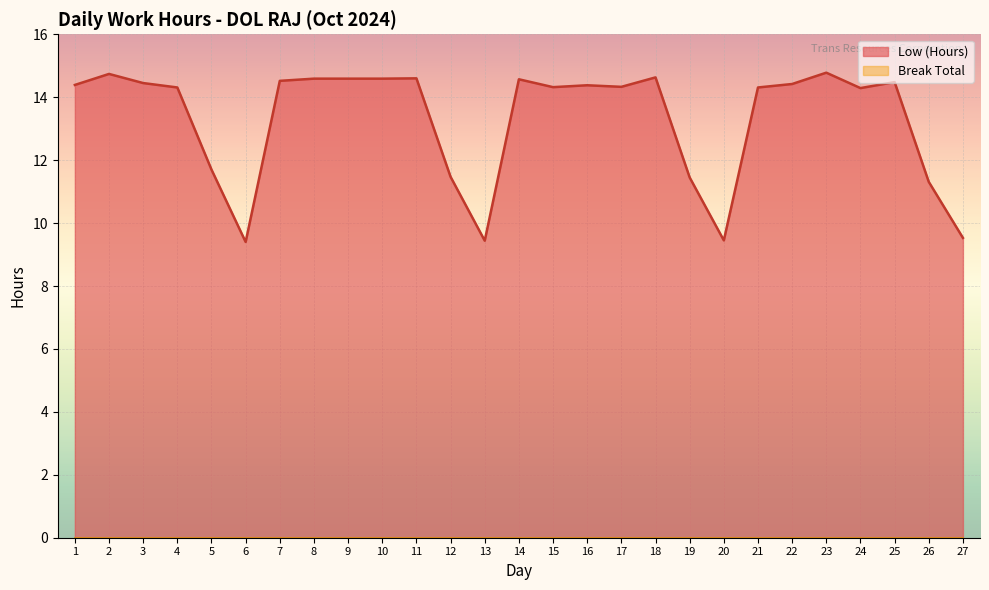

How many categories are shown in the chart?

27